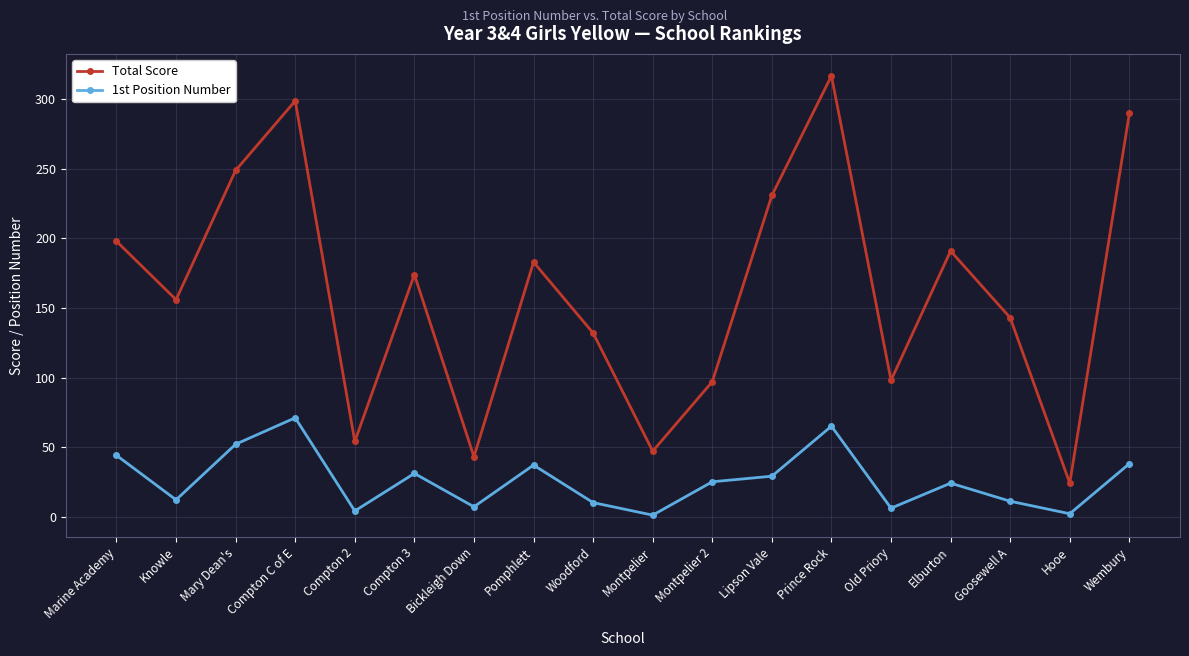

What is the spread (max minus min) of values at Lipson Vale?

202